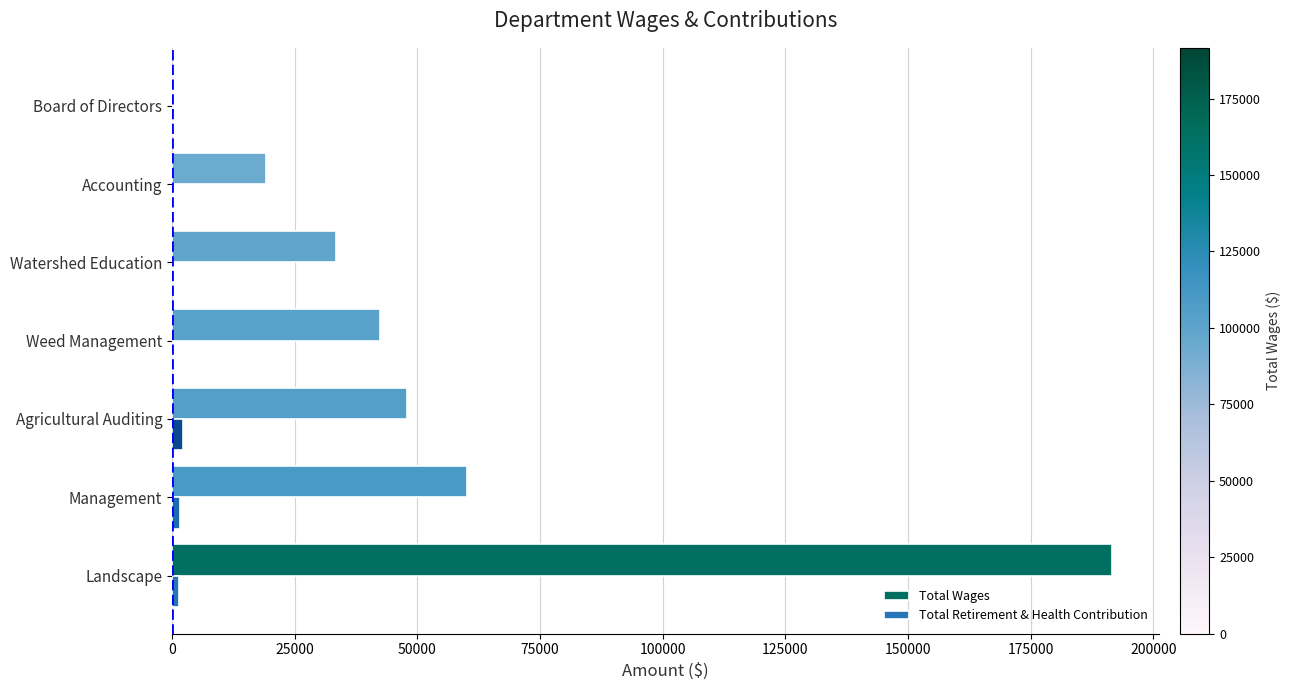

How many distinct data groups are displayed?

2